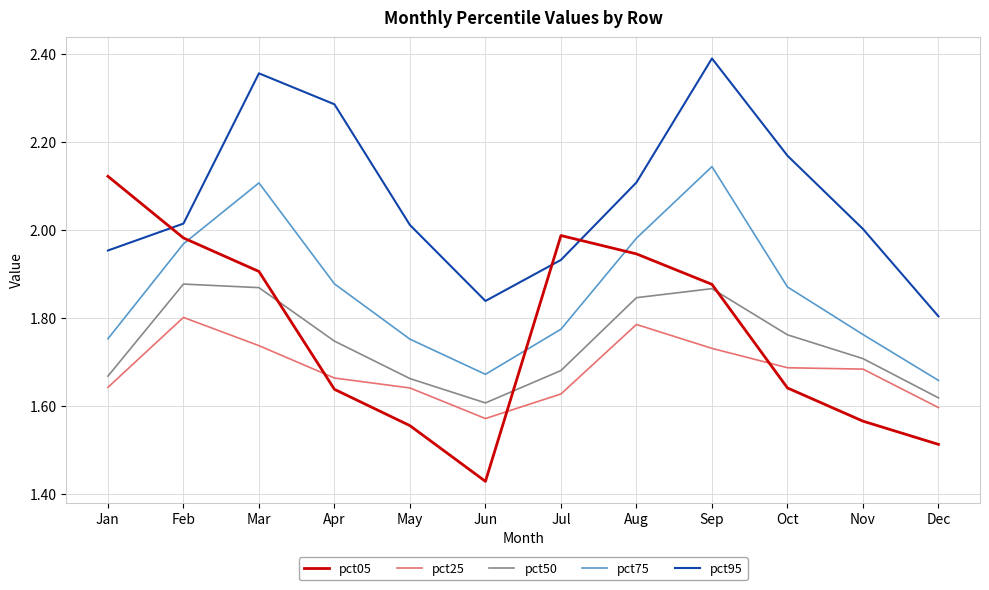

Which series has the largest range (max minus min)?

pct05